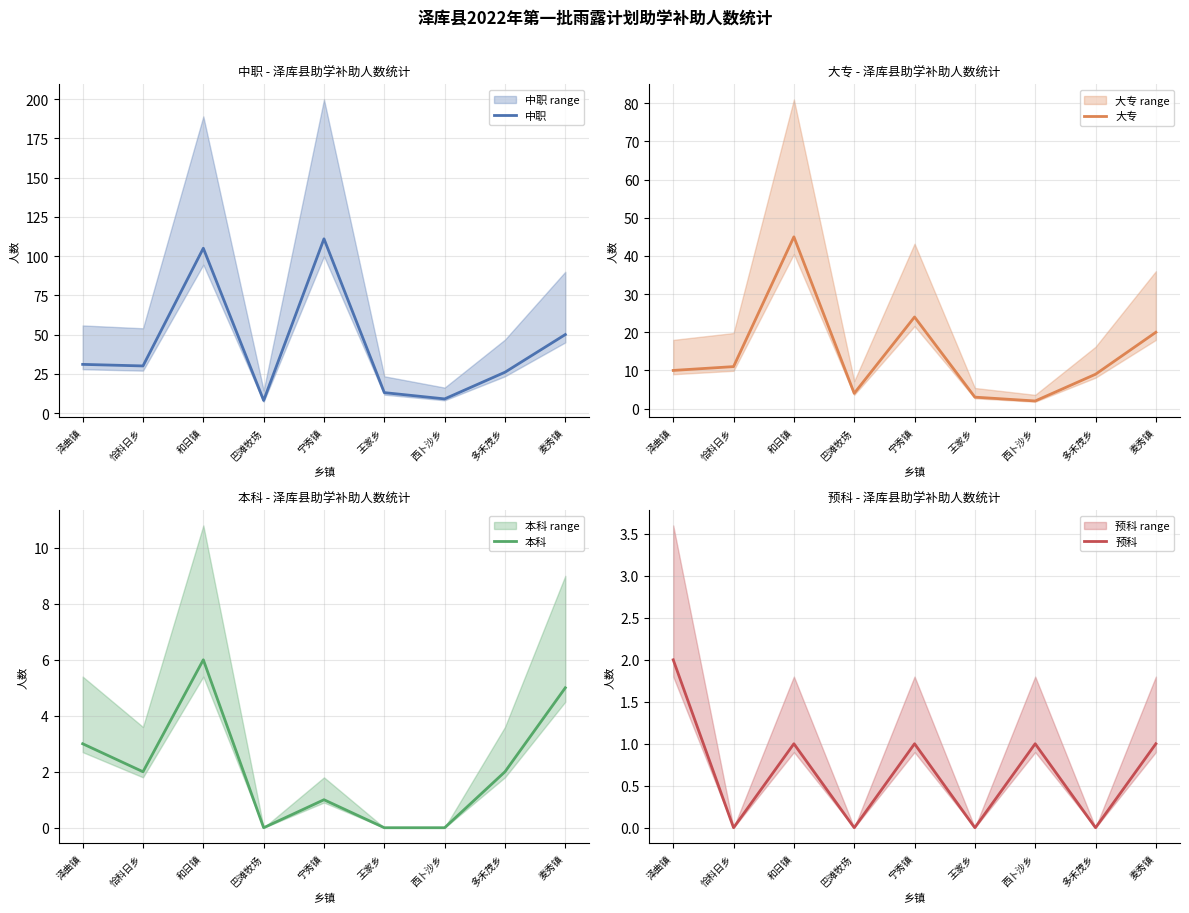

Reading right to left, transcribe all the data shown in this chart.

中职: 麦秀镇=50	多禾茂乡=26	西卜沙乡=9	王家乡=13	宁秀镇=111	巴滩牧场=8	和日镇=105	恰科日乡=30	泽曲镇=31
大专: 麦秀镇=20	多禾茂乡=9	西卜沙乡=2	王家乡=3	宁秀镇=24	巴滩牧场=4	和日镇=45	恰科日乡=11	泽曲镇=10
本科: 麦秀镇=5	多禾茂乡=2	西卜沙乡=0	王家乡=0	宁秀镇=1	巴滩牧场=0	和日镇=6	恰科日乡=2	泽曲镇=3
预科: 麦秀镇=1	多禾茂乡=0	西卜沙乡=1	王家乡=0	宁秀镇=1	巴滩牧场=0	和日镇=1	恰科日乡=0	泽曲镇=2